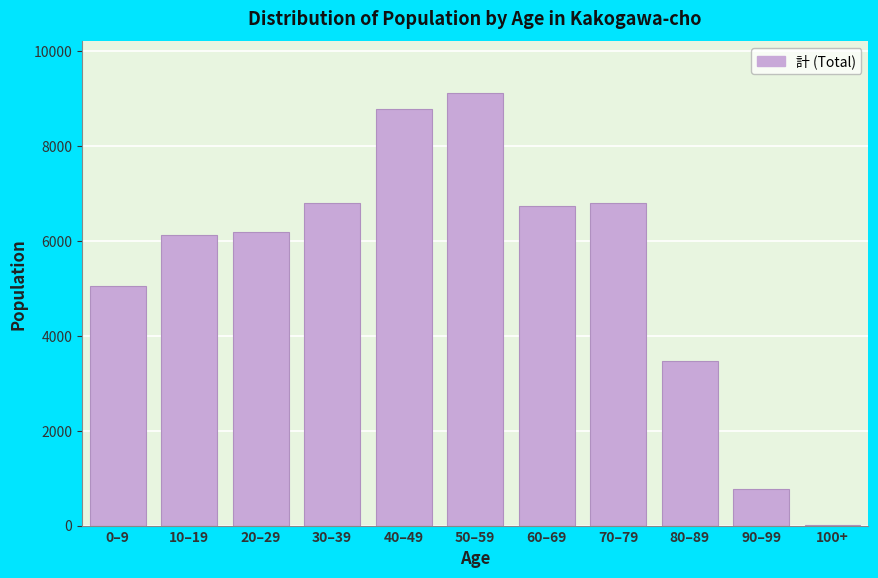

Reading left to right, list all the values displayed in this chart.

0–9=5041	10–19=6124	20–29=6179	30–39=6792	40–49=8791	50–59=9115	60–69=6728	70–79=6792	80–89=3475	90–99=774	100+=19